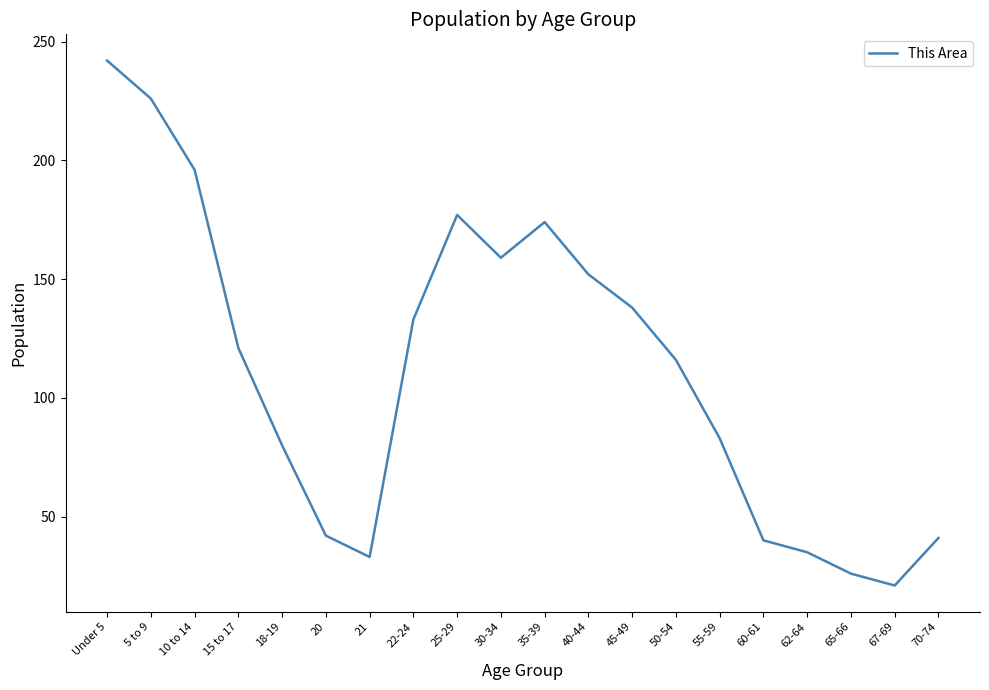

The value at 25-29 is 86. True or false?

False